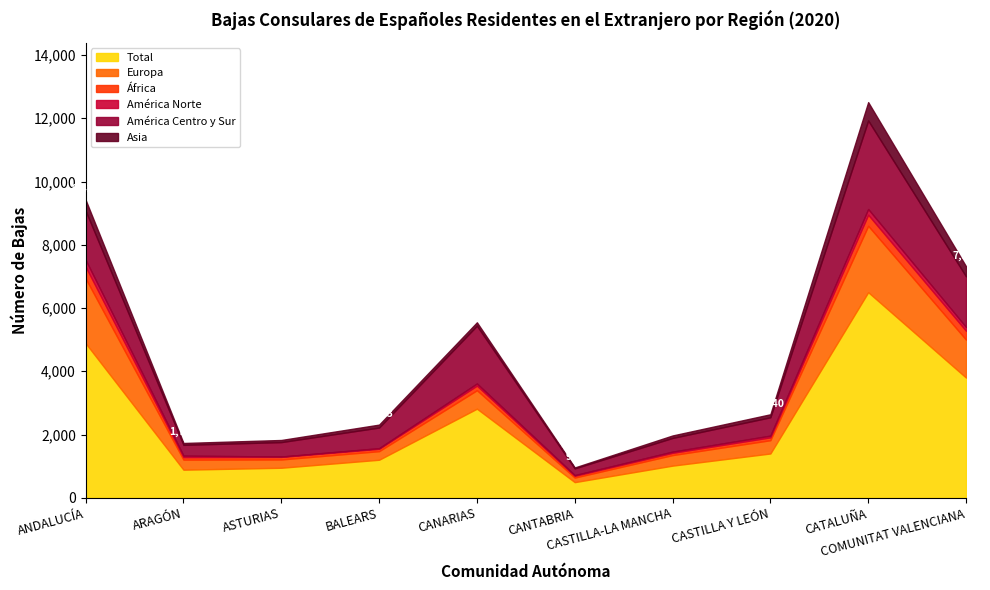

Rank the series by their maximum value, from highest to lowest.

Total, América Centro y Sur, Europa, Asia, África, América Norte